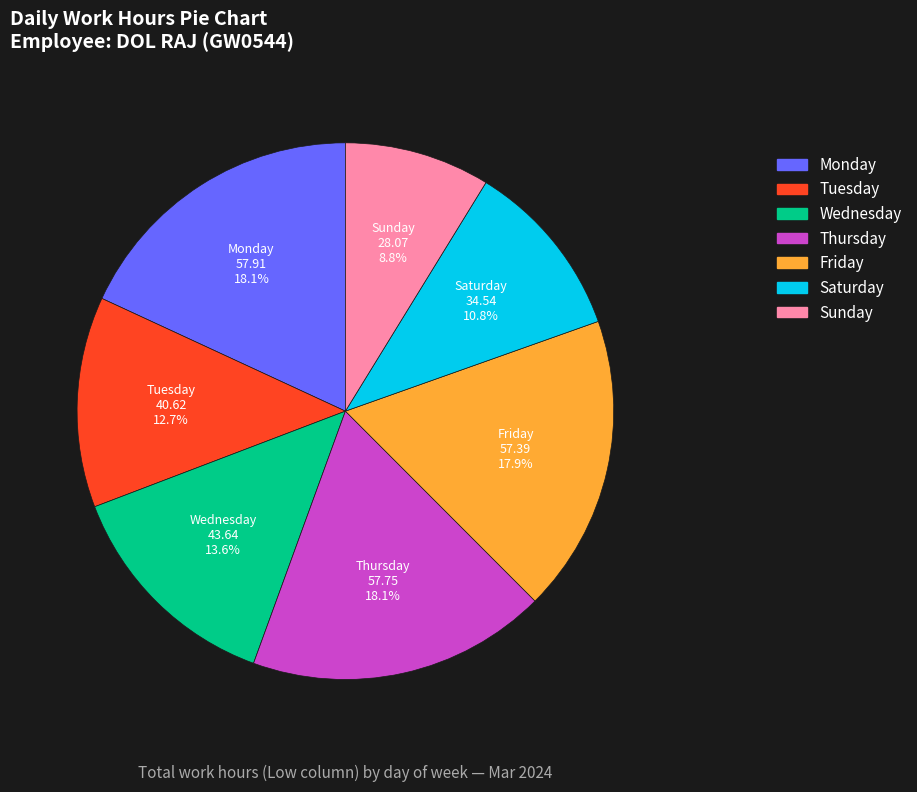

Does any single category account for the majority?

No